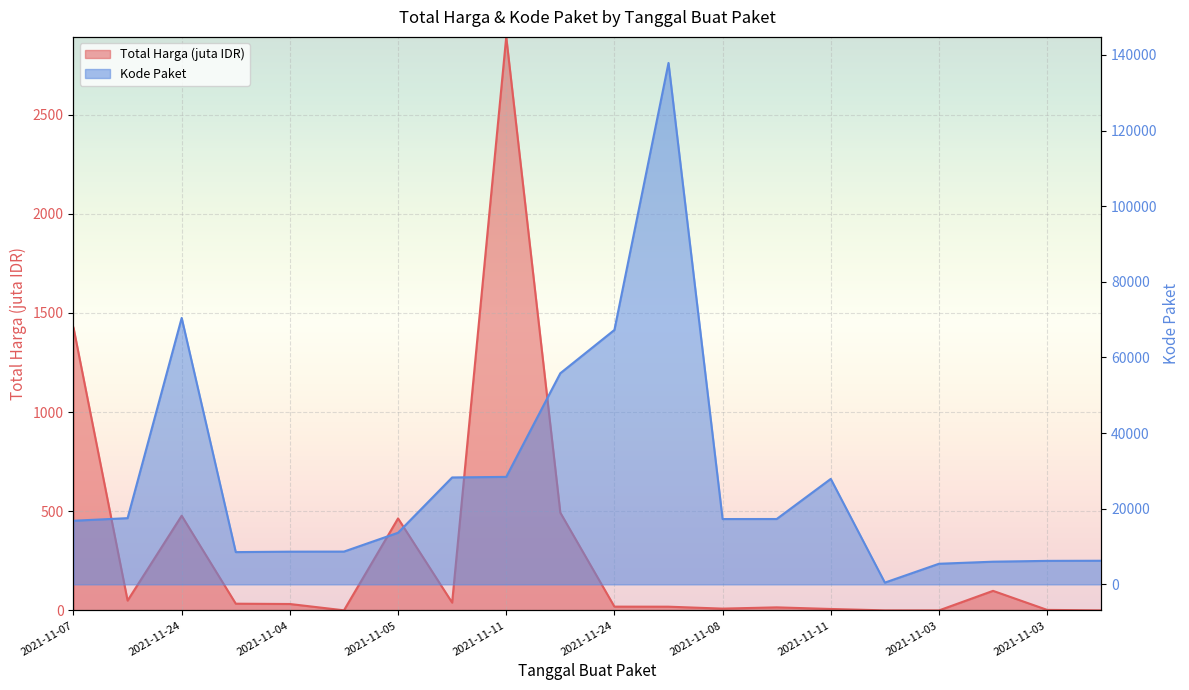

At which category is the sum across all series the highest?

2021-12-09